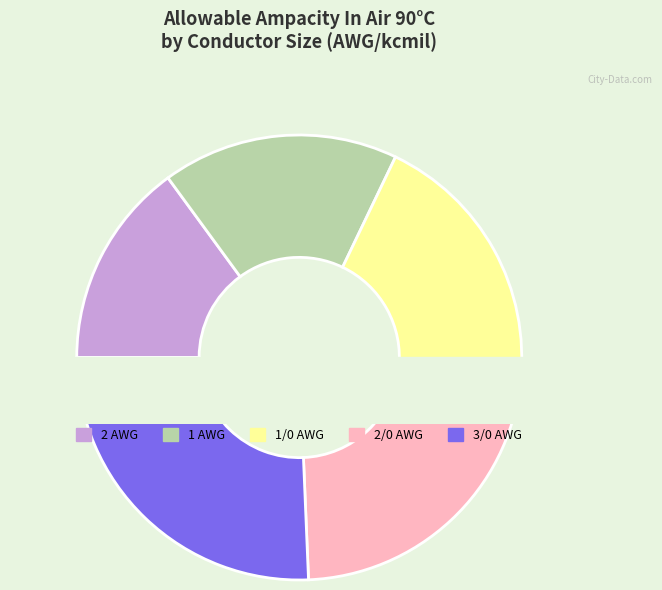

What is the ratio of the value at 2 AWG to the value at 1/0 AWG?

0.8